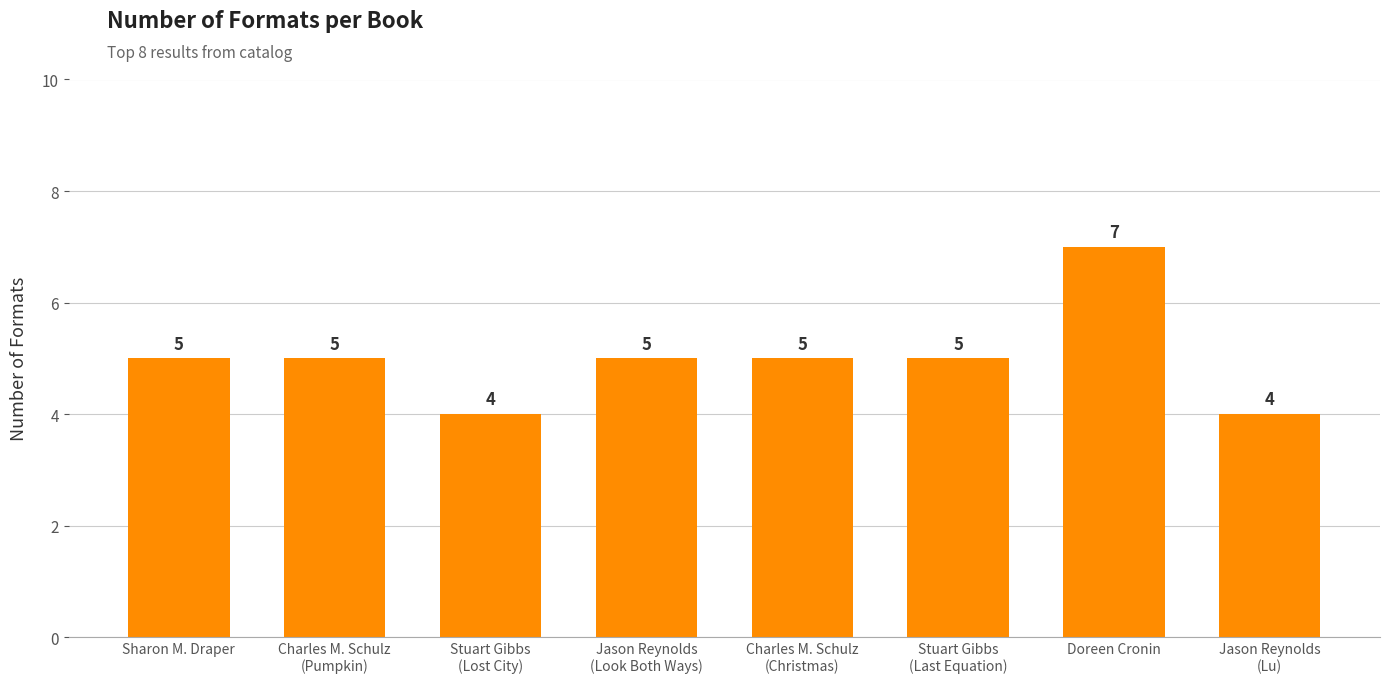

The chart shows a value of 2 at Stuart Gibbs
(Last Equation). True or false?

False